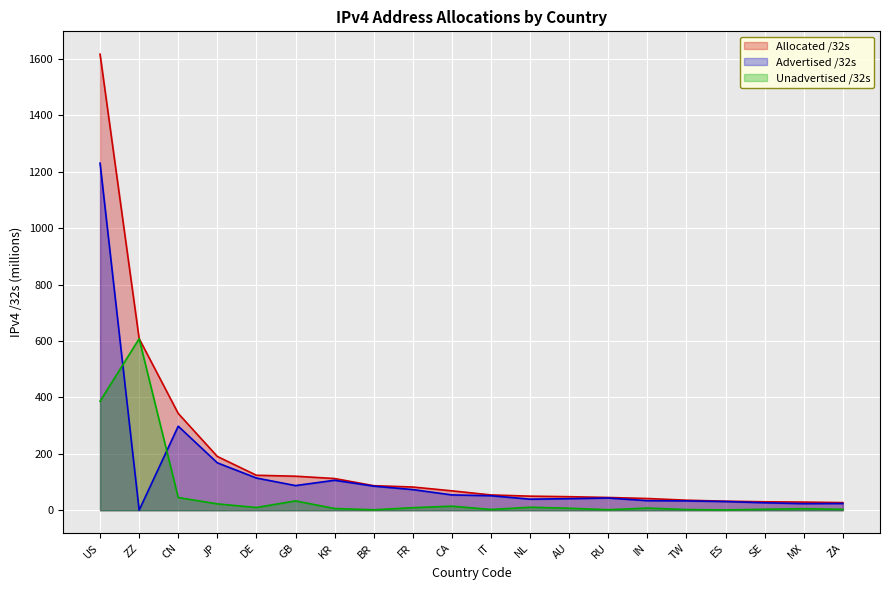

What is the maximum value shown in the chart?

1616.9